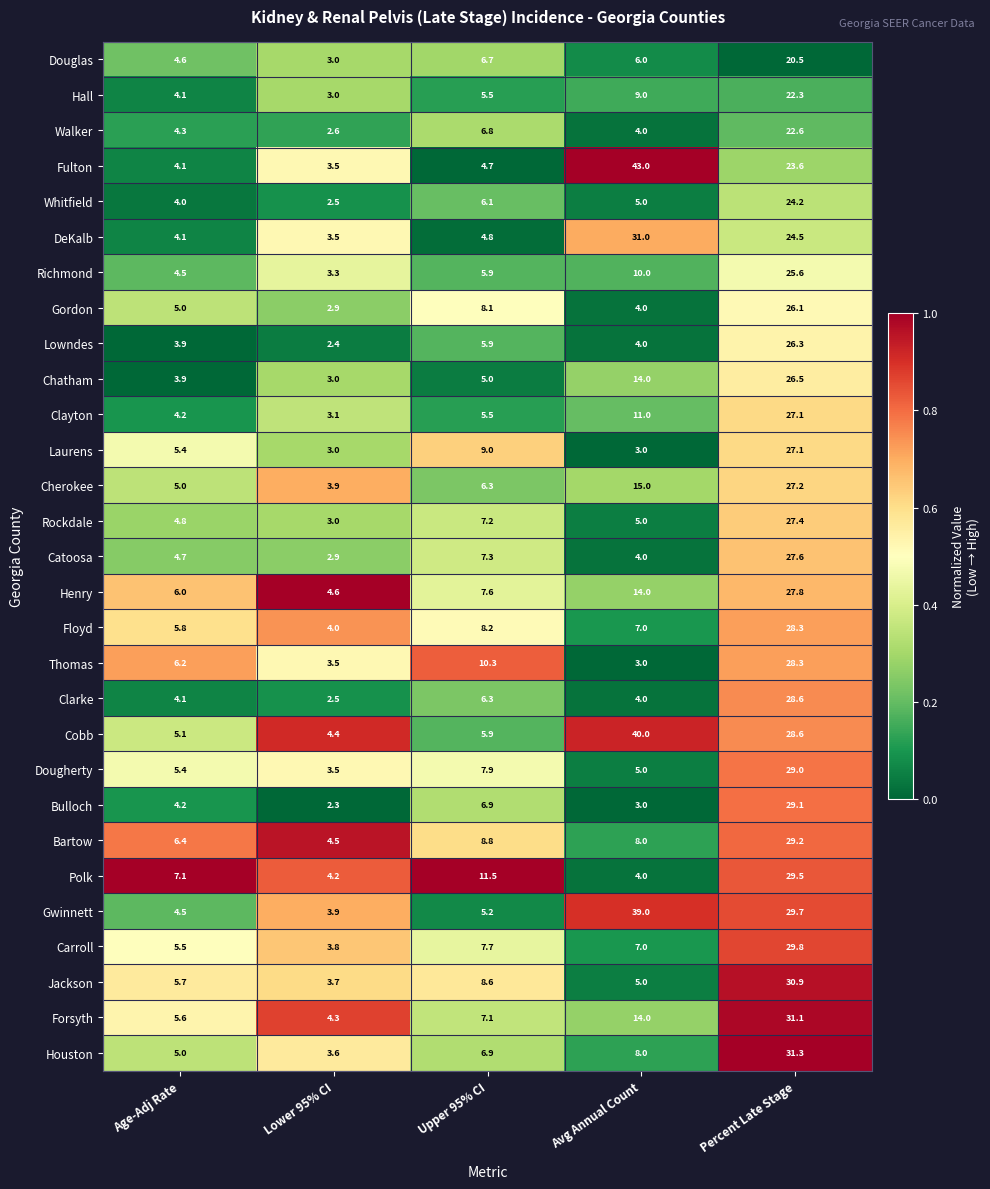

Is it true that Cherokee equals 2.7 at Lower 95% CI?

False